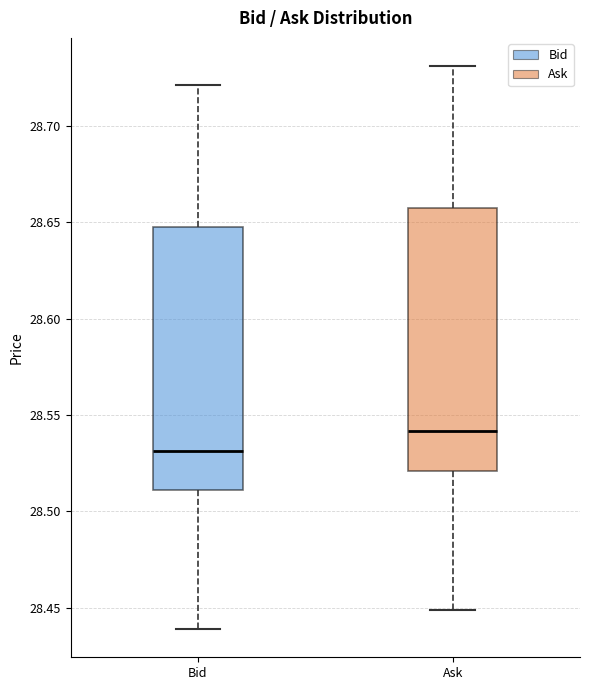

Reading left to right, transcribe this box plot: for each box, give where its median line is, the range the box spans, and where its two whiskers end, as read against the y-axis. The values are not printed on the chart, so give them approximately, as read against the axis.

Bid: median 28.53, box 28.51 to 28.65, whiskers 28.44 to 28.72
Ask: median 28.54, box 28.52 to 28.66, whiskers 28.45 to 28.73